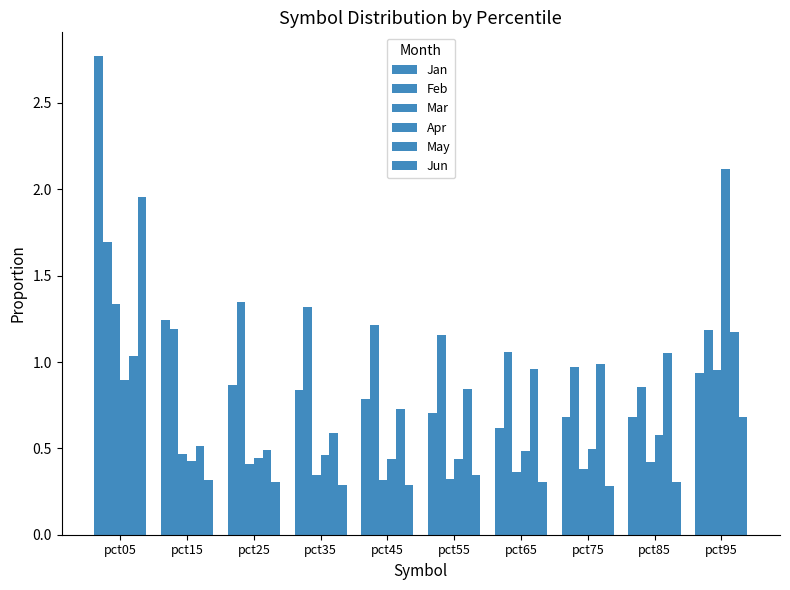

How many bars are there in total?

60